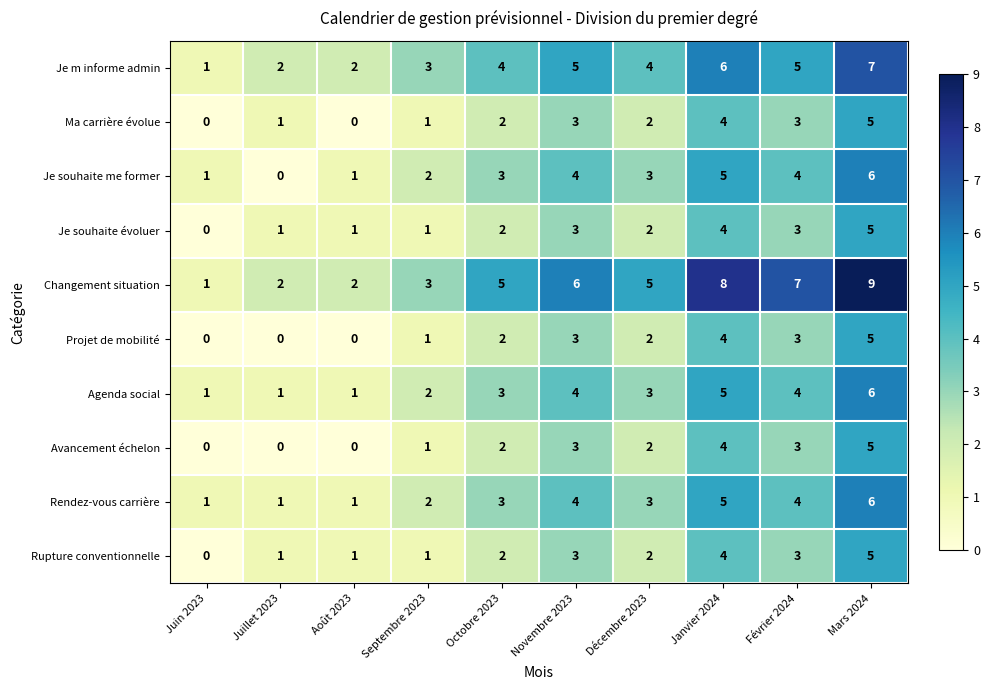

The value of Rupture conventionnelle at Janvier 2024 is 6. True or false?

False